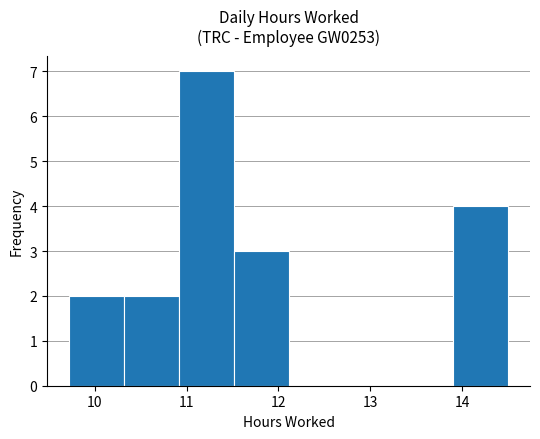

Reading left to right, transcribe this chart: for each bar, give the range it covers on the x-axis and its height. Neither the bar edges nor the heights are printed on the chart, so give them approximately, as read against the axes.

9.7 to 10.3: 2
10.3 to 10.9: 2
10.9 to 11.5: 7
11.5 to 12.1: 3
12.1 to 12.7: 0
12.7 to 13.3: 0
13.3 to 13.9: 0
13.9 to 14.5: 4